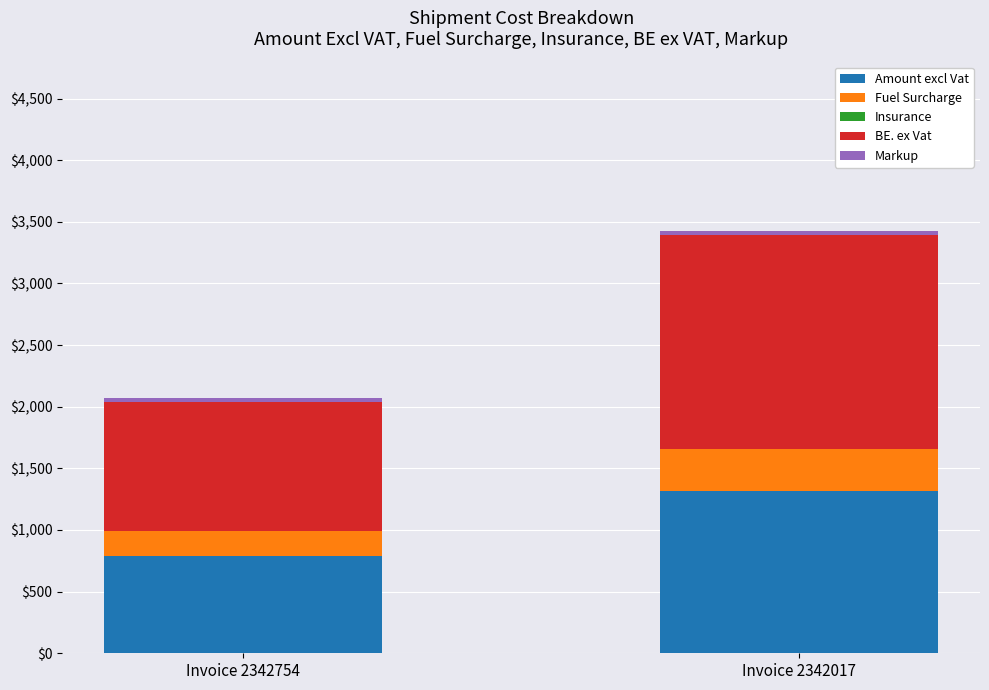

At which category is the sum across all series the highest?

Invoice 2342017